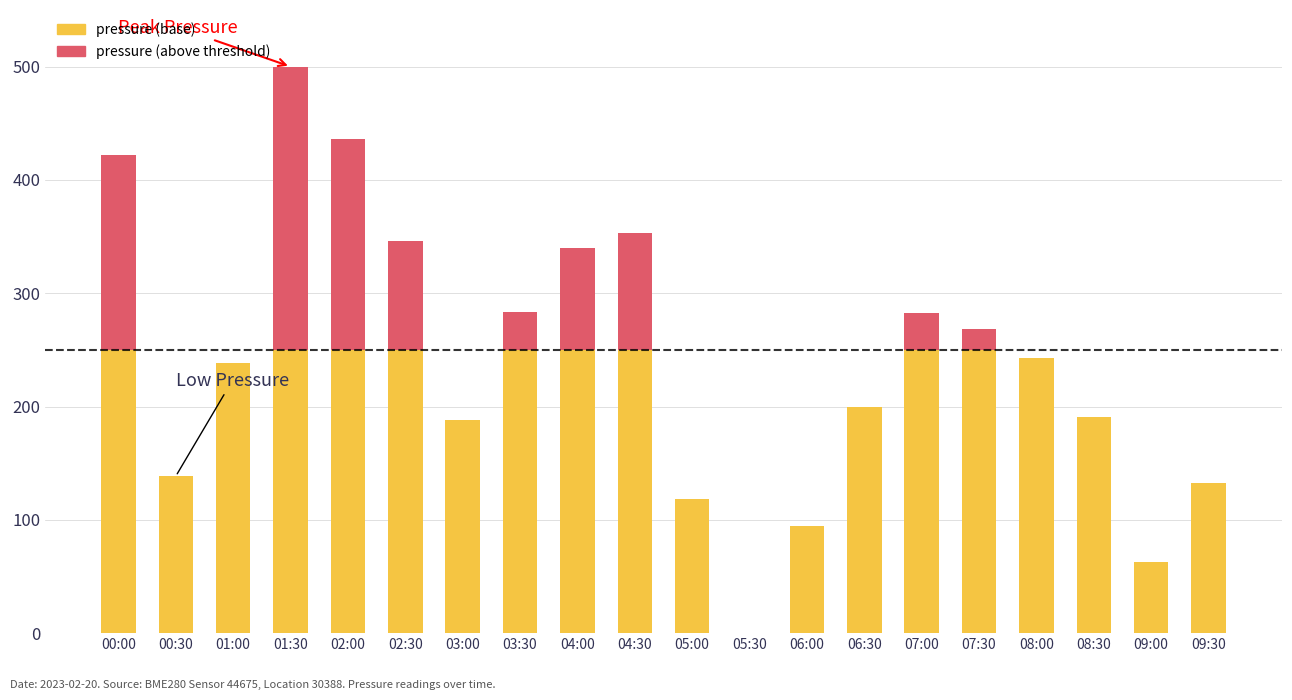

Is it true that pressure (base) equals 250.0 at 04:30?

True